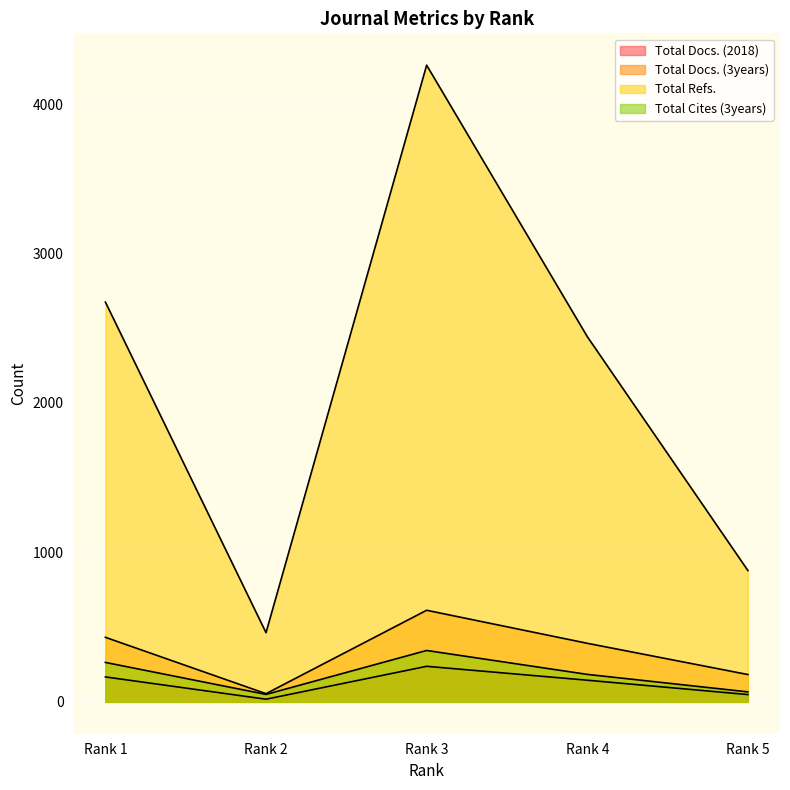

What is the value of the Total Docs. (3years) point at the 3rd from the left?

613